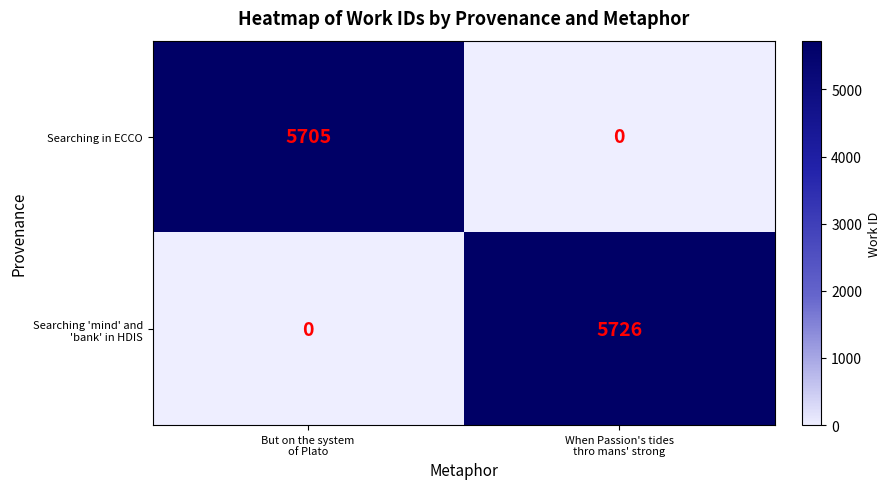

At how many categories does at least one series exceed 322?

2